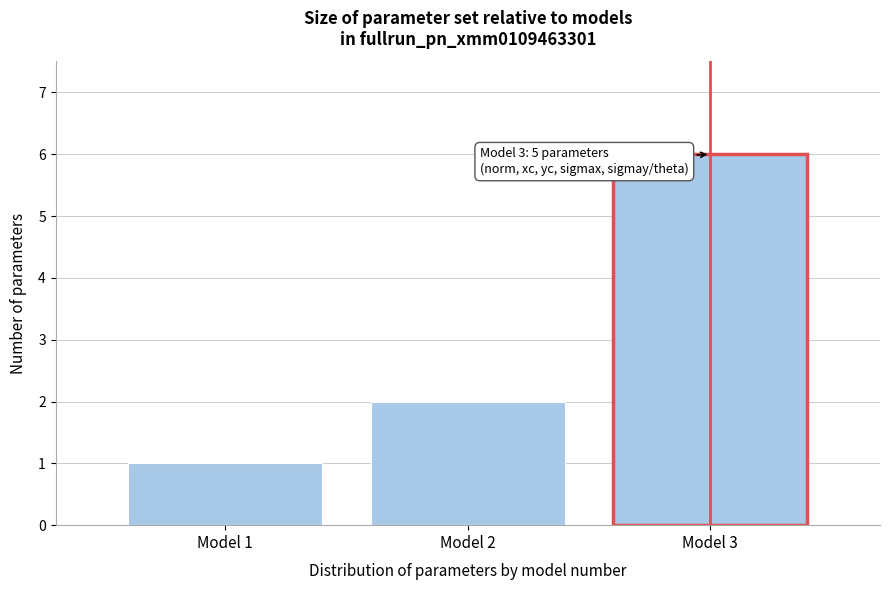

Reading left to right, what are all the values shown in this chart?

1	2	6